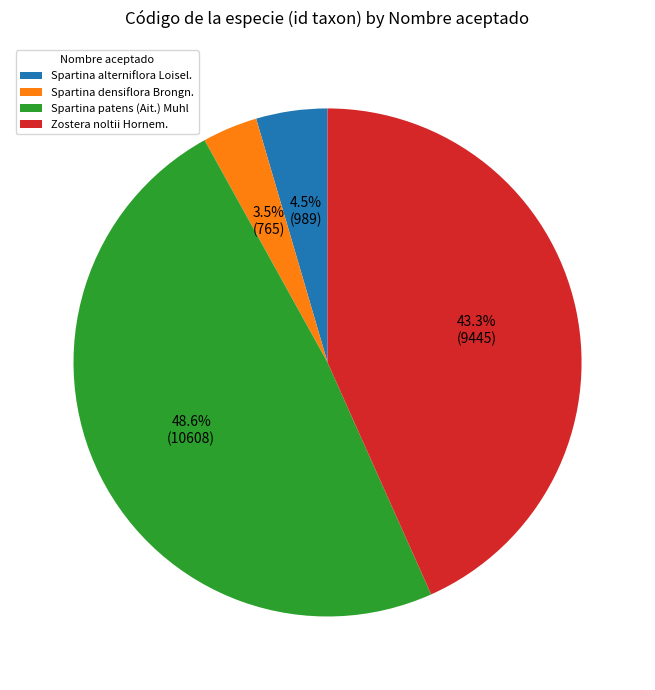

To the nearest percent, what is the combined percentage of Spartina alterniflora Loisel. and Spartina densiflora Brongn.?

8%